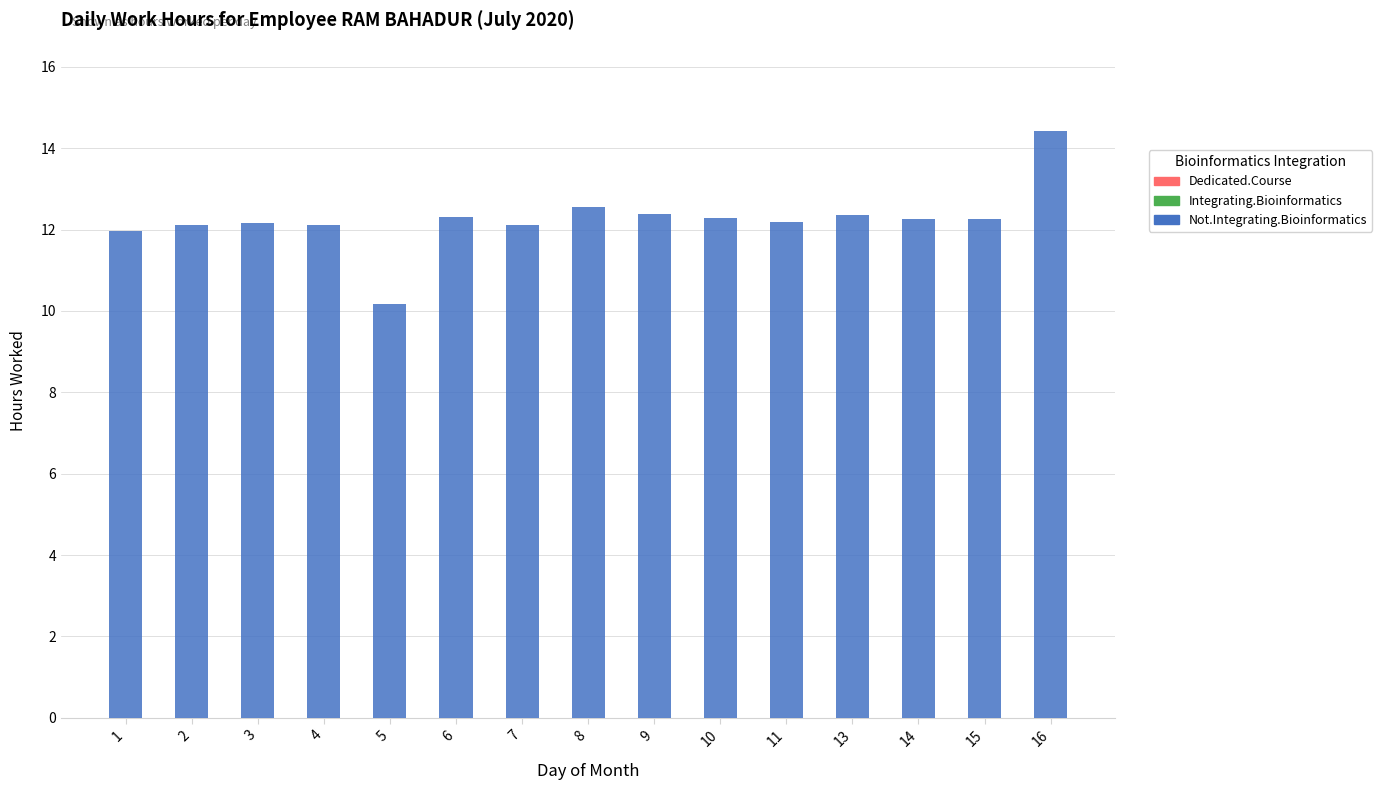

The value at 15 is 16.7. True or false?

False